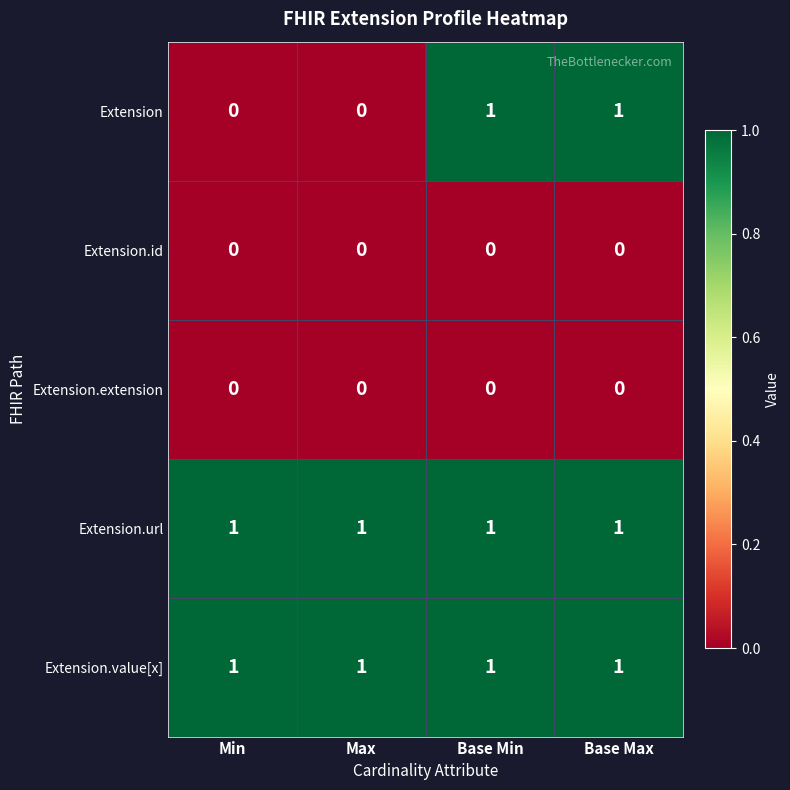

Is it true that Extension.extension equals 0 at Min?

True